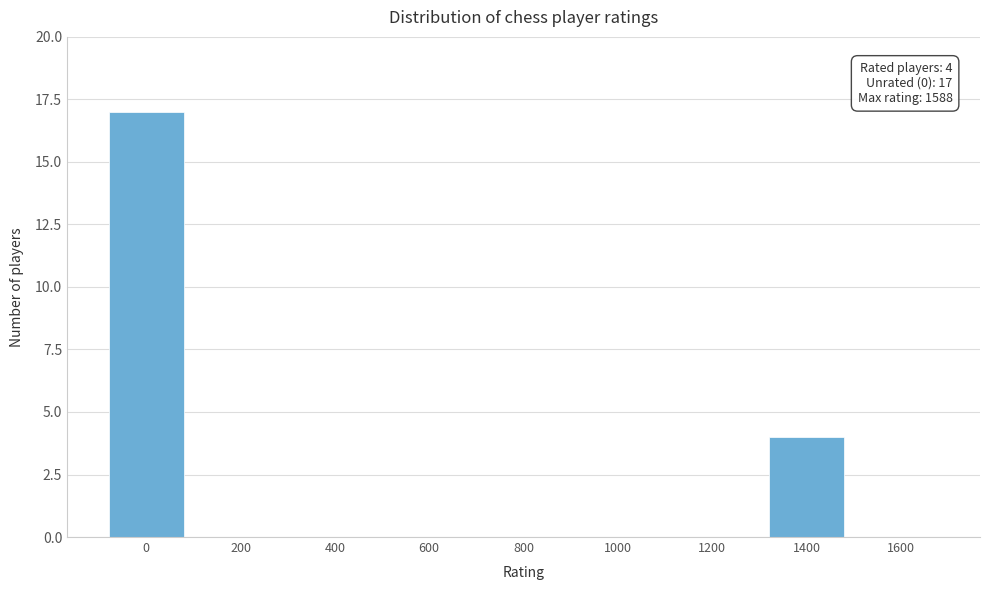

Reading right to left, list all the values displayed in this chart.

1600=0	1400=4	1200=0	1000=0	800=0	600=0	400=0	200=0	0=17